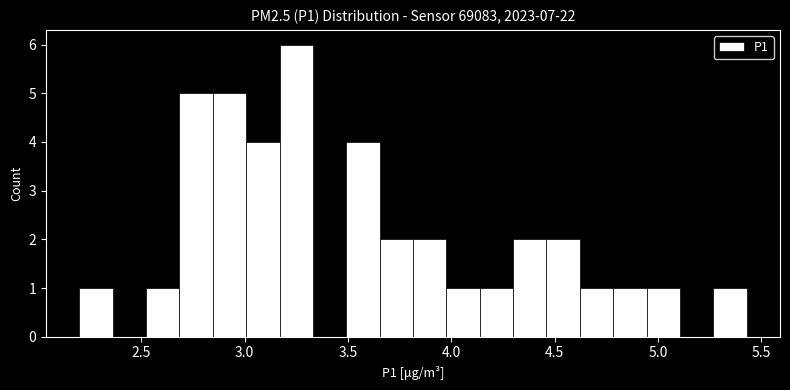

Read against the x-axis, roughly where is the centre of the tallest bar?

3.25